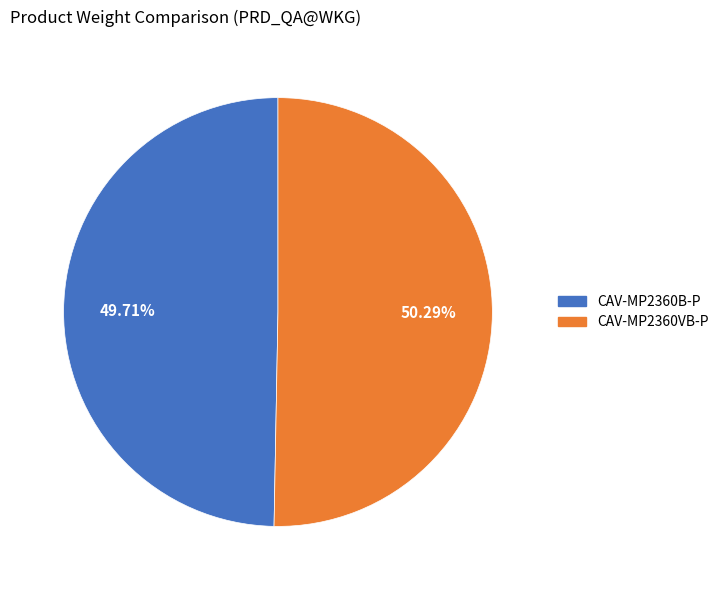

Count the number of slices in the pie.

2